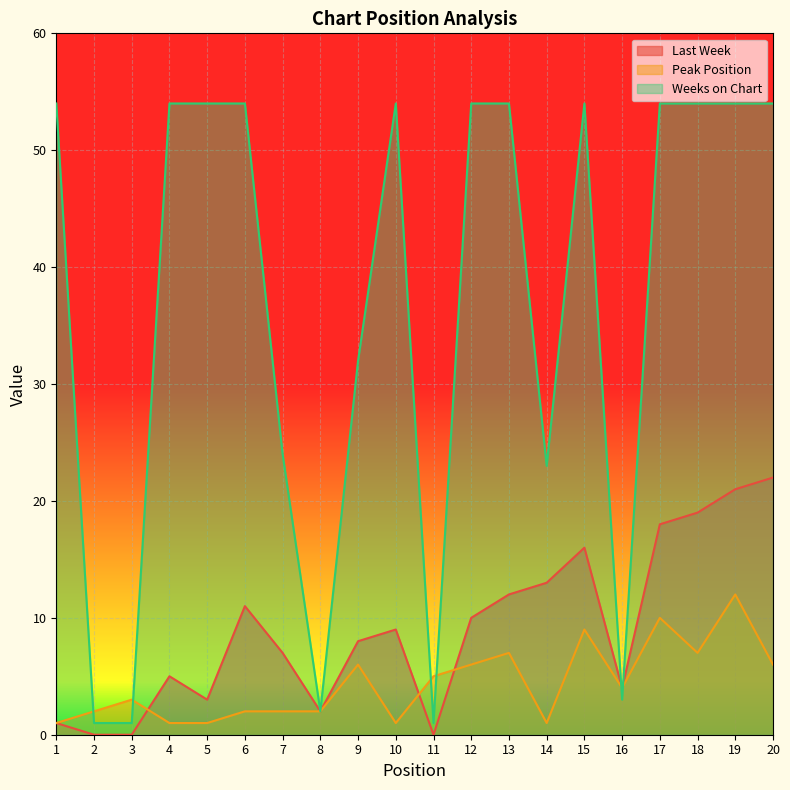

What is the difference between the maximum and minimum values in the Last Week series?

22